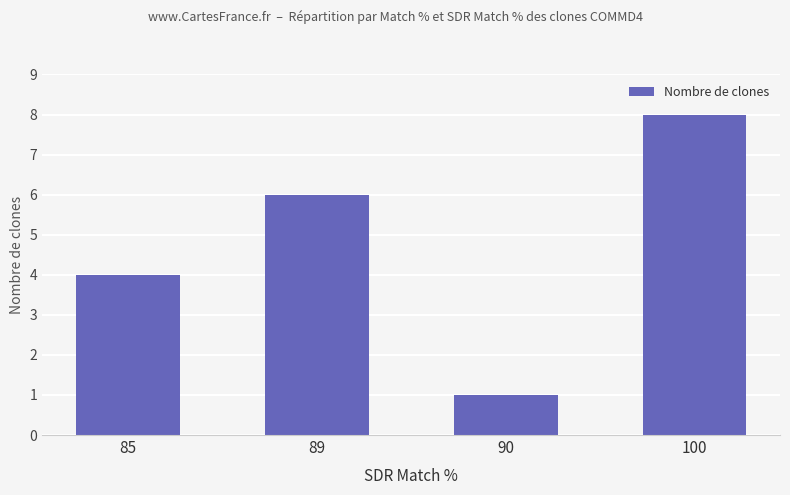

Where is the data nearest to the value 4?

85